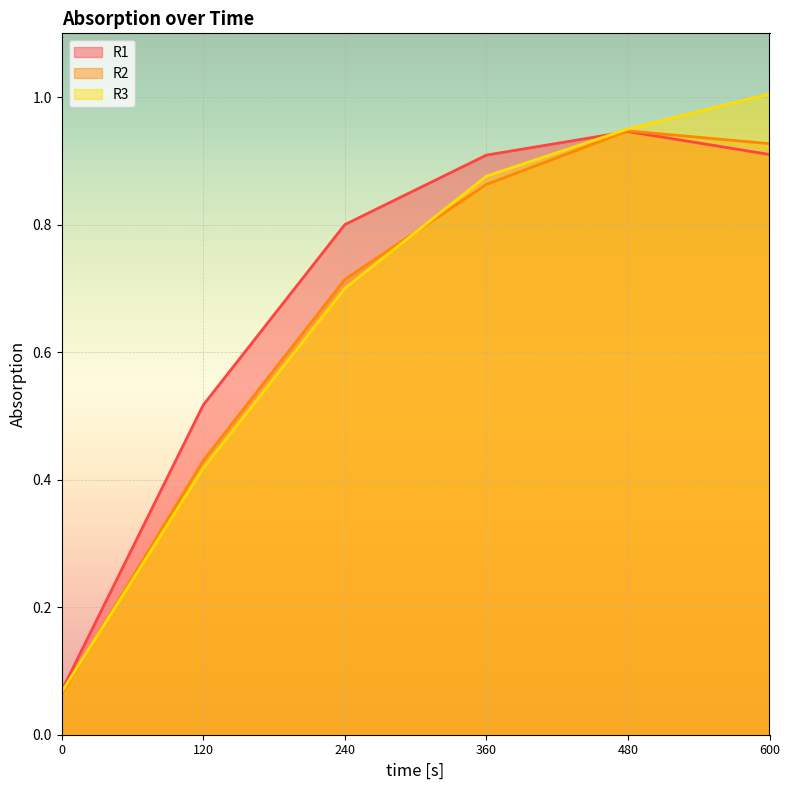

Between 360 and 120, which is larger?

360